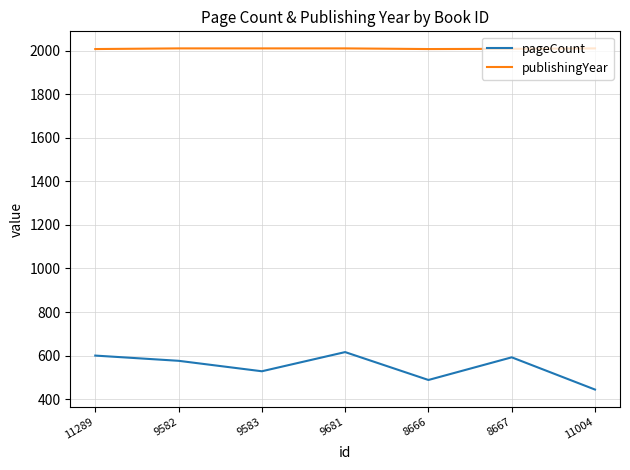

List the series in order of their peak value, highest first.

publishingYear, pageCount